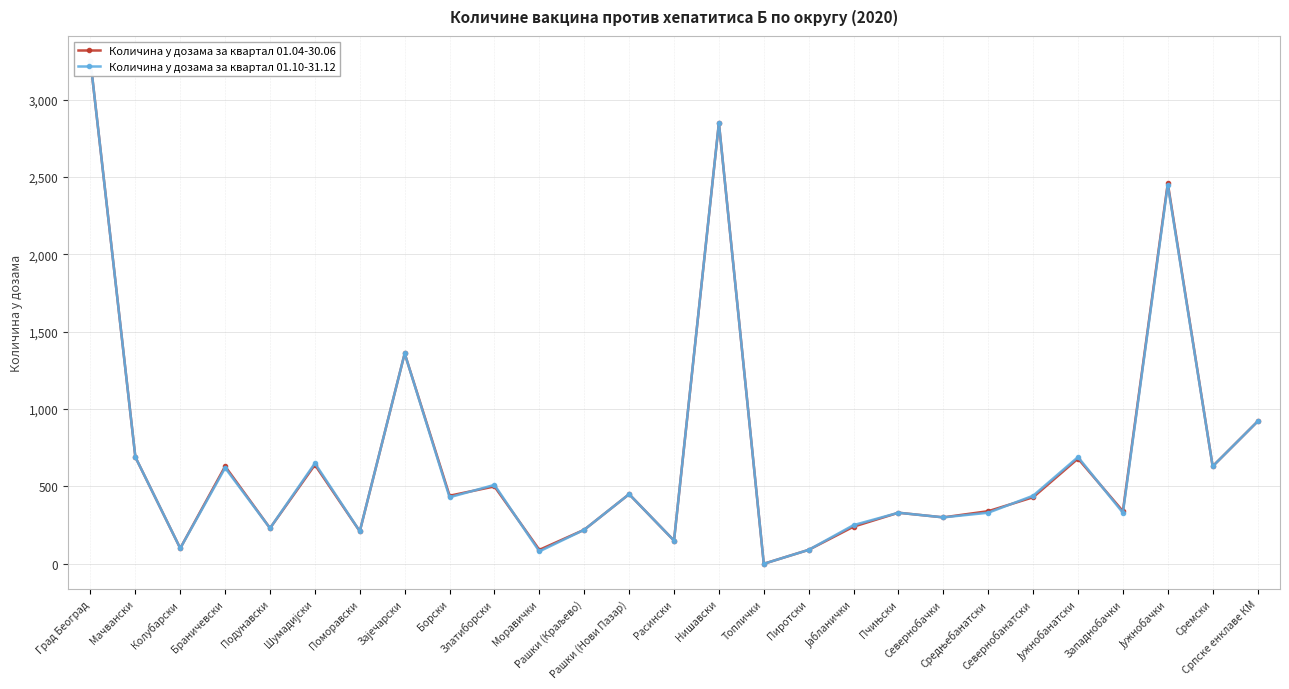

At which category is the sum across all series the highest?

Град Београд